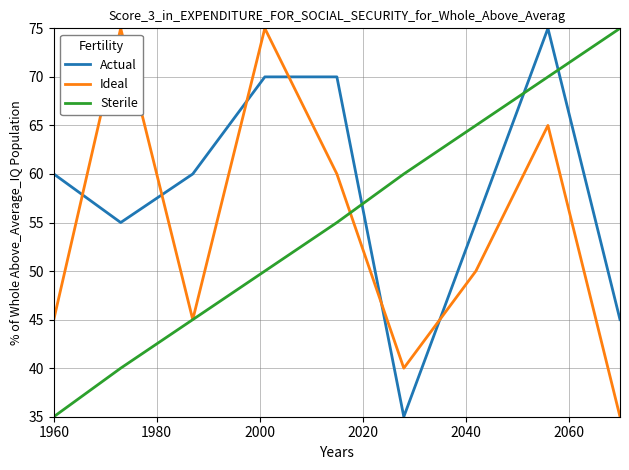

Which series has the largest total across all categories?

Actual